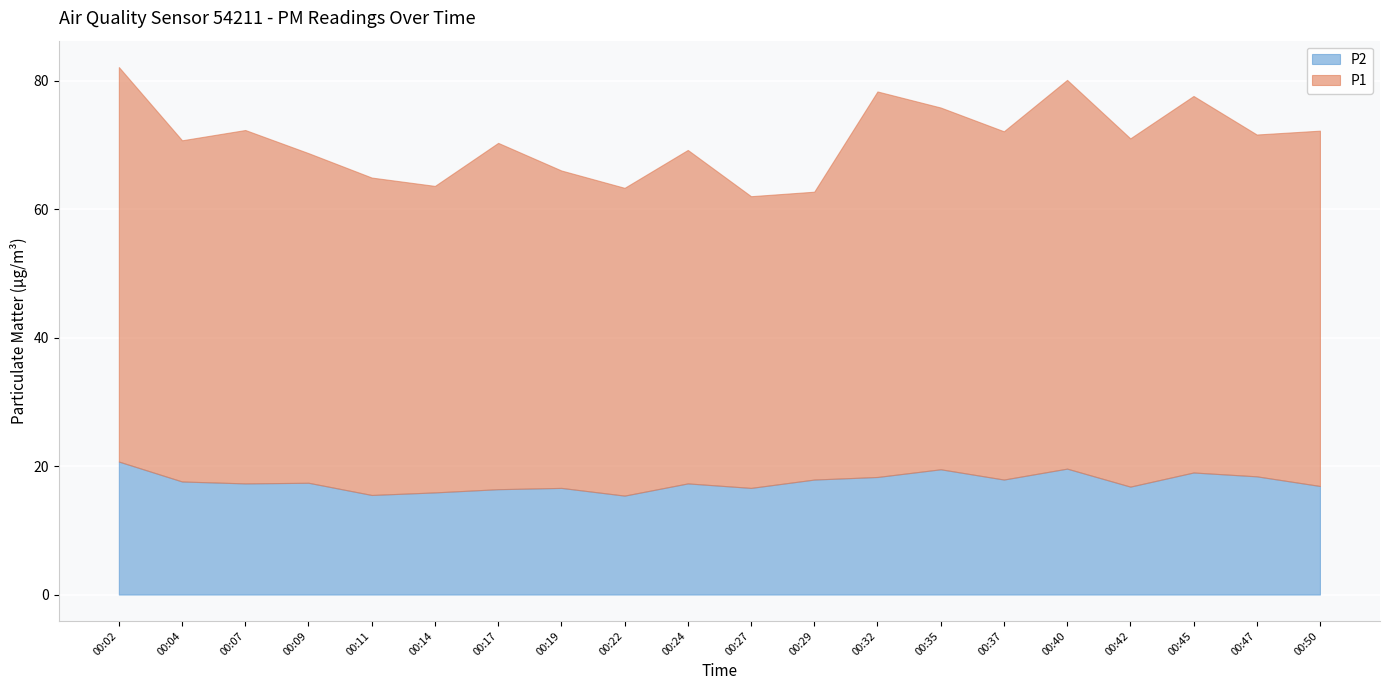

True or false: P2 has a value of 24.9 at 00:11.

False